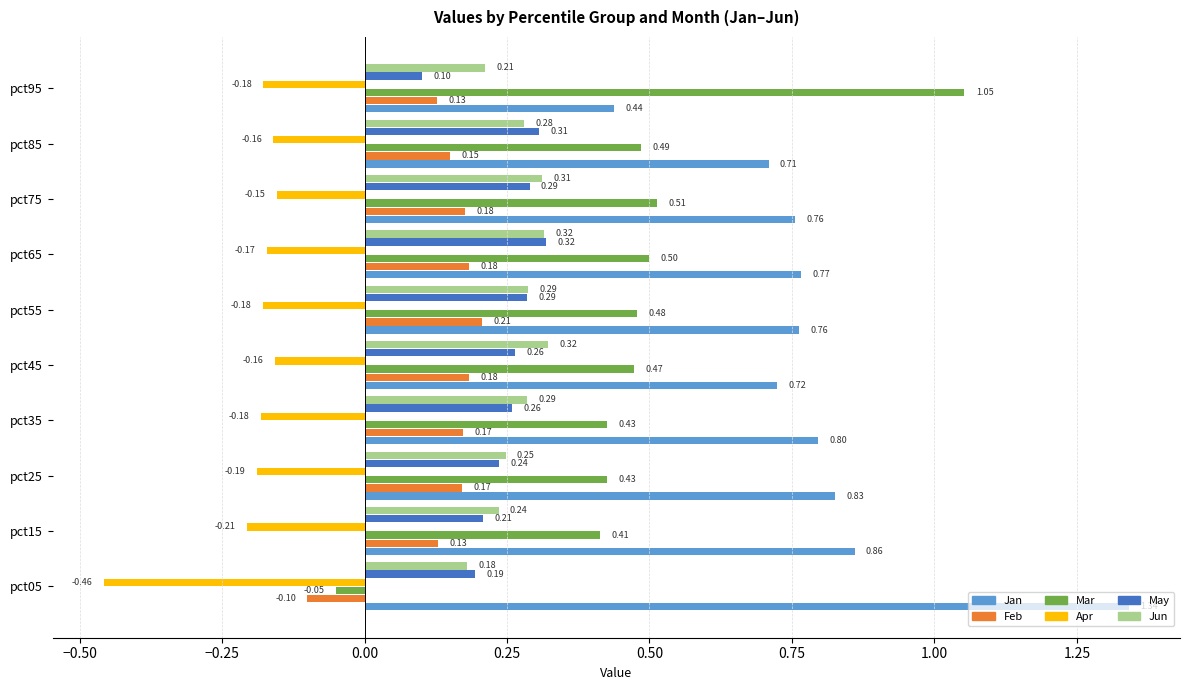

What is the difference between the maximum and second lowest values in the Jan series?

0.6